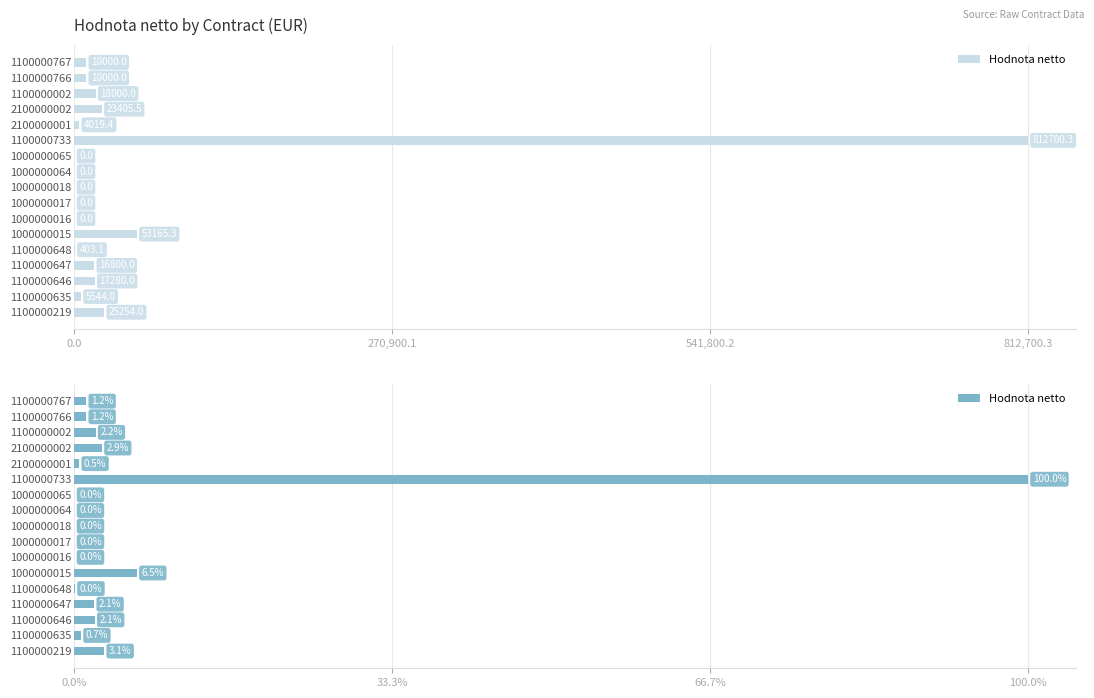

What is the average value?

58621.9